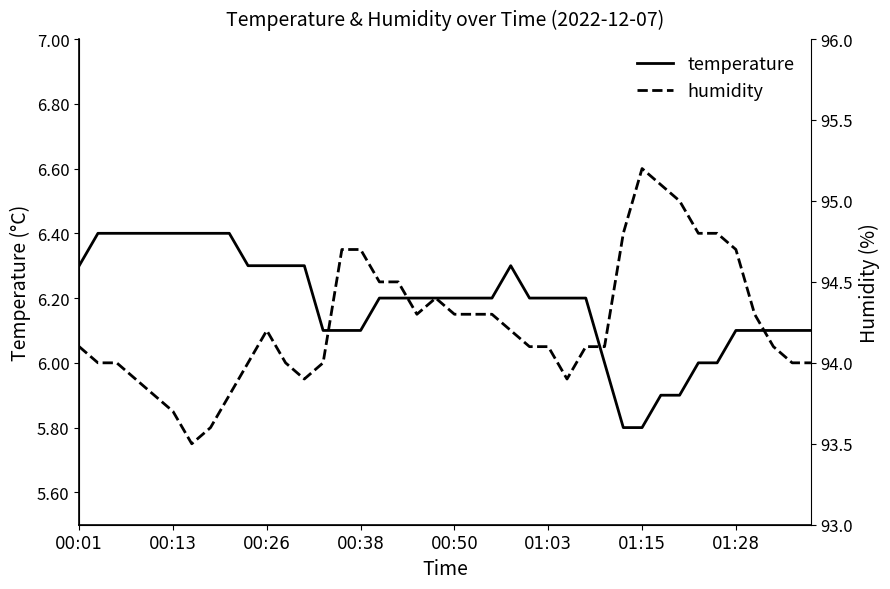

The temperature series shows 6.1 at 00:38. True or false?

True